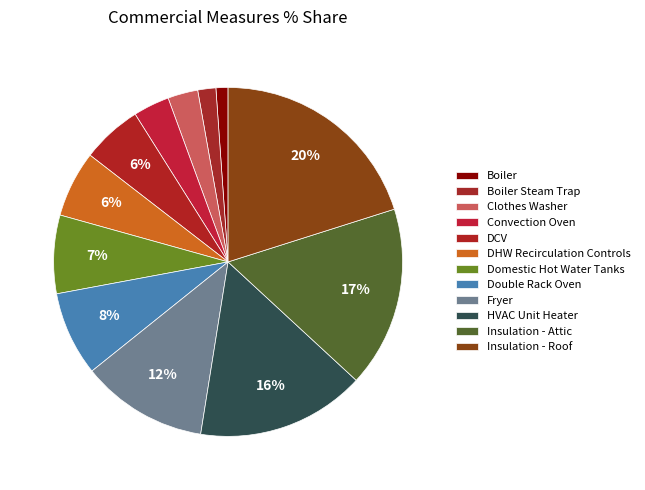

Is there a majority slice in this chart?

No